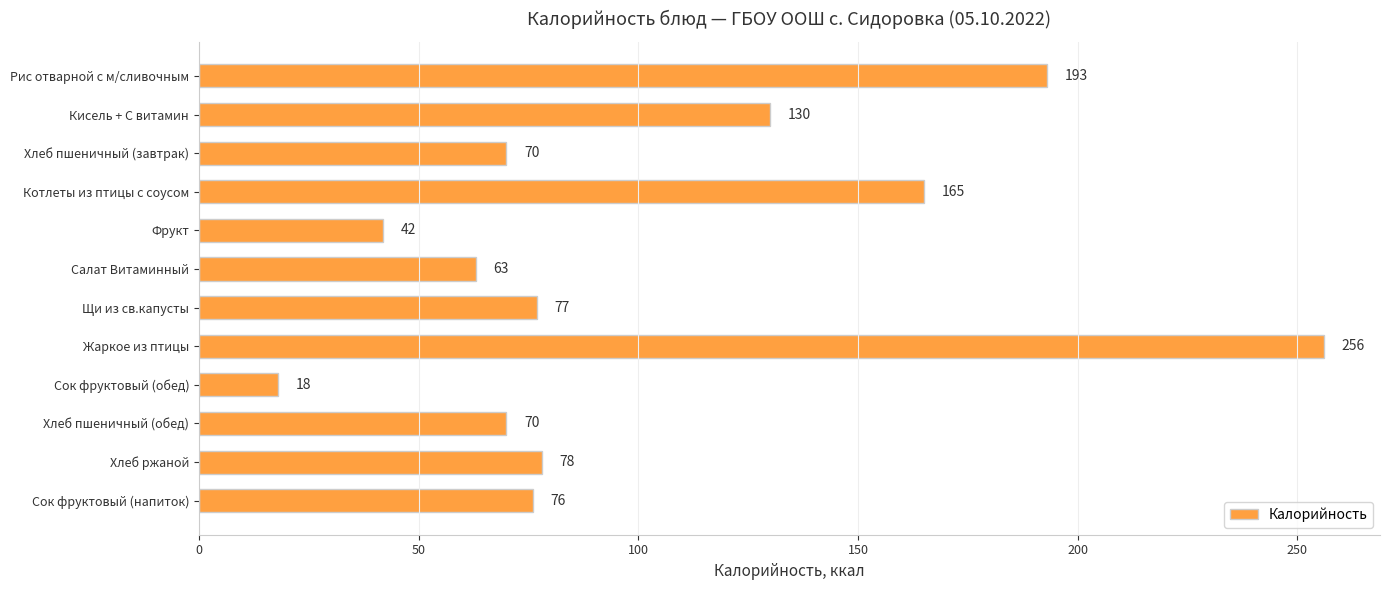

What is the label of the 8th bar from the top?

Жаркое из птицы